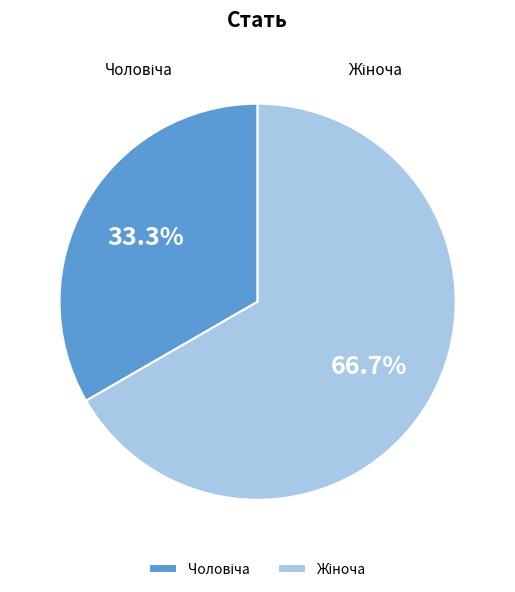

How many slices are in this pie chart?

2